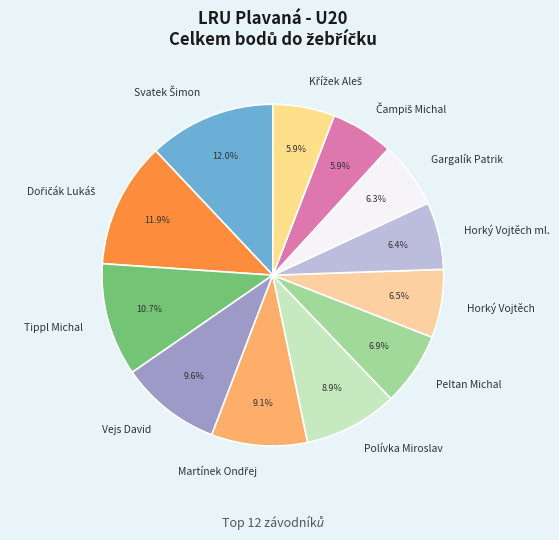

What portion of the pie excludes Peltan Michal?

93.1%